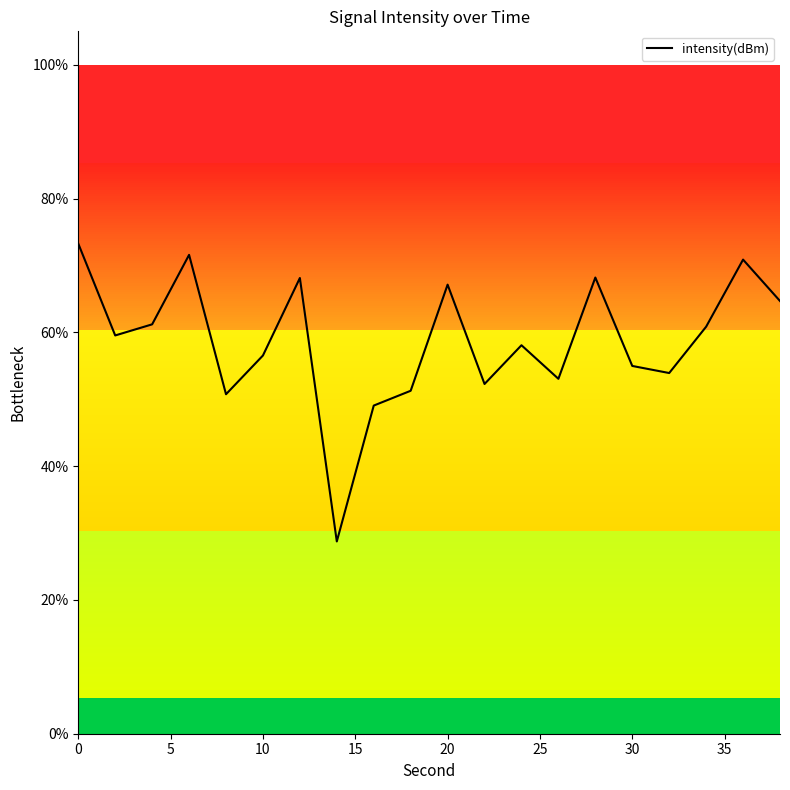

What is the smallest value displayed?

28.7